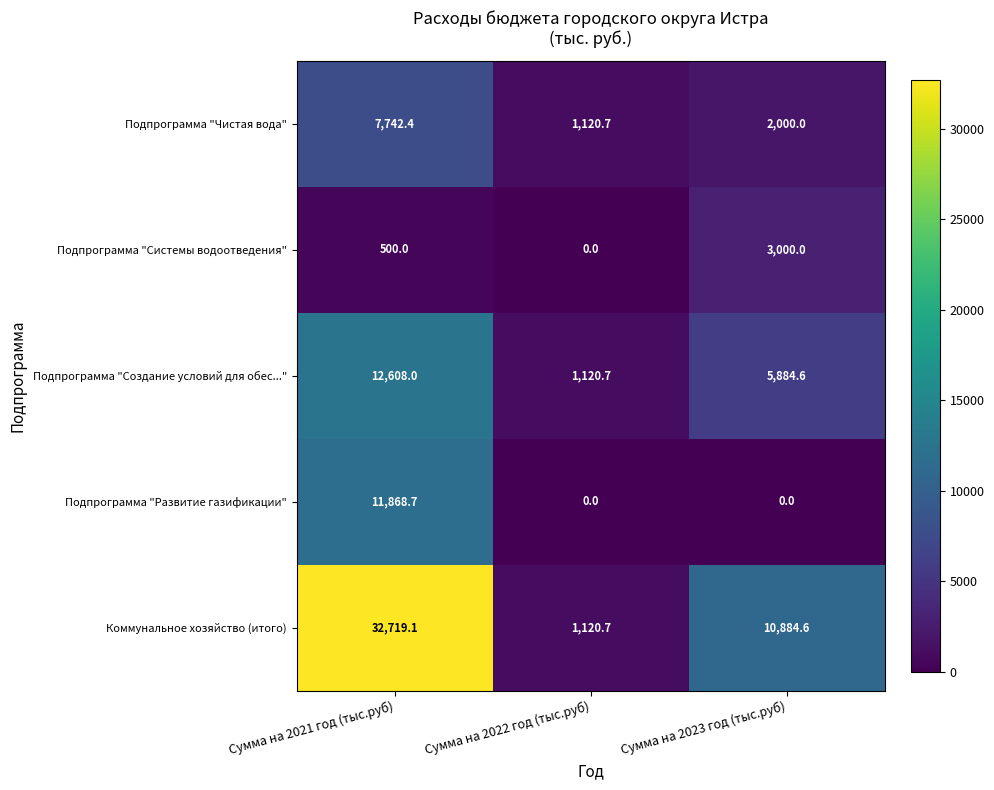

What is the sum of all Коммунальное хозяйство (итого) values?

44724.4